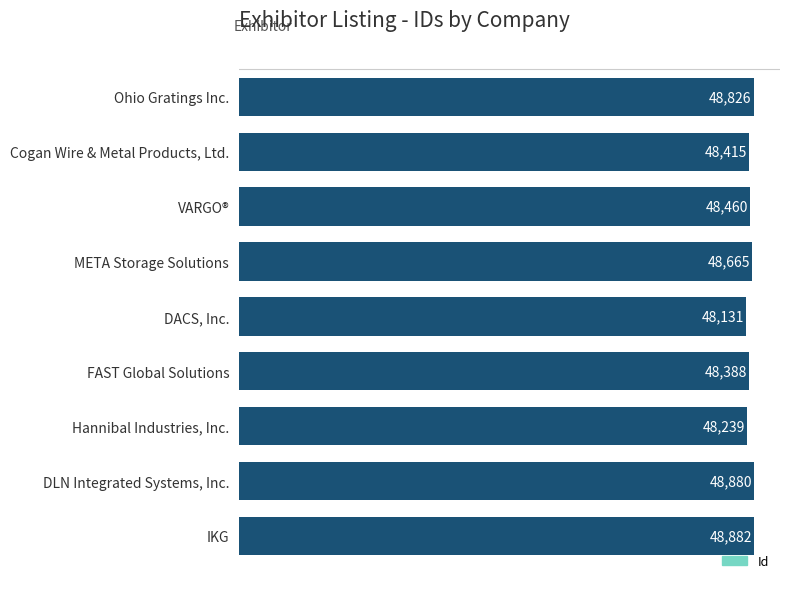

Which category has the lowest value across all series?

DACS, Inc.